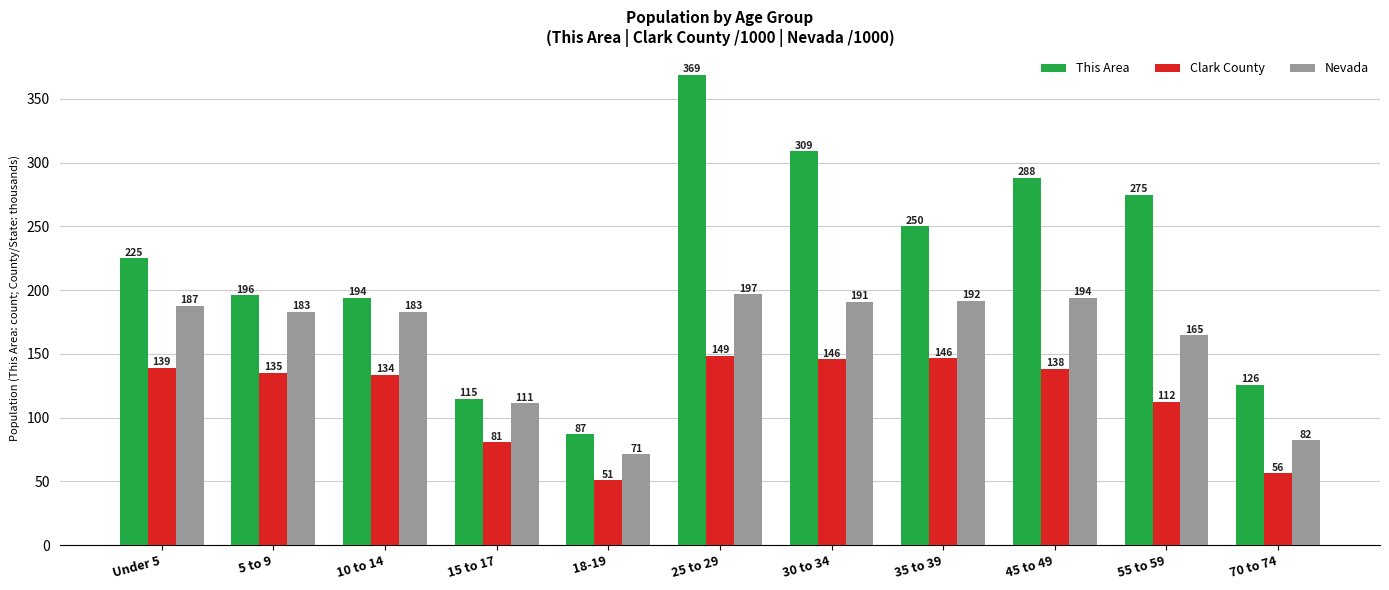

Are the bars horizontal?

No